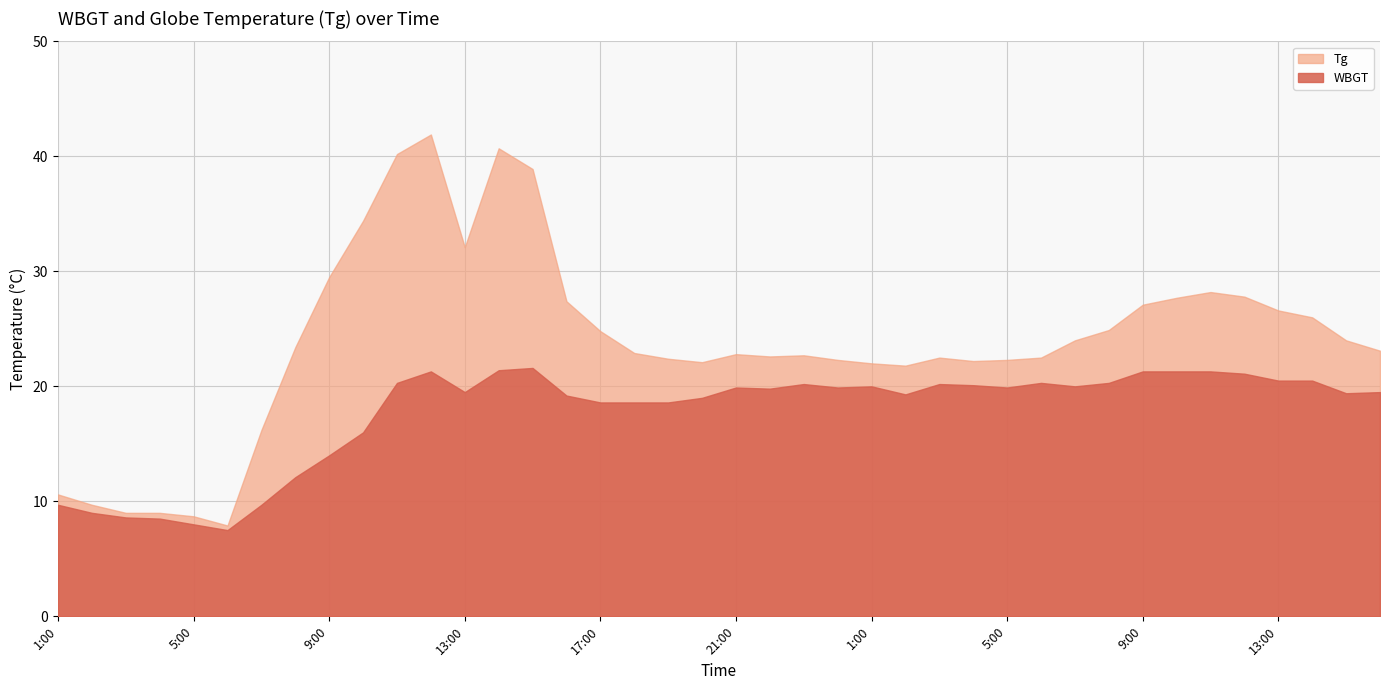

Count the number of categories in the chart.

40